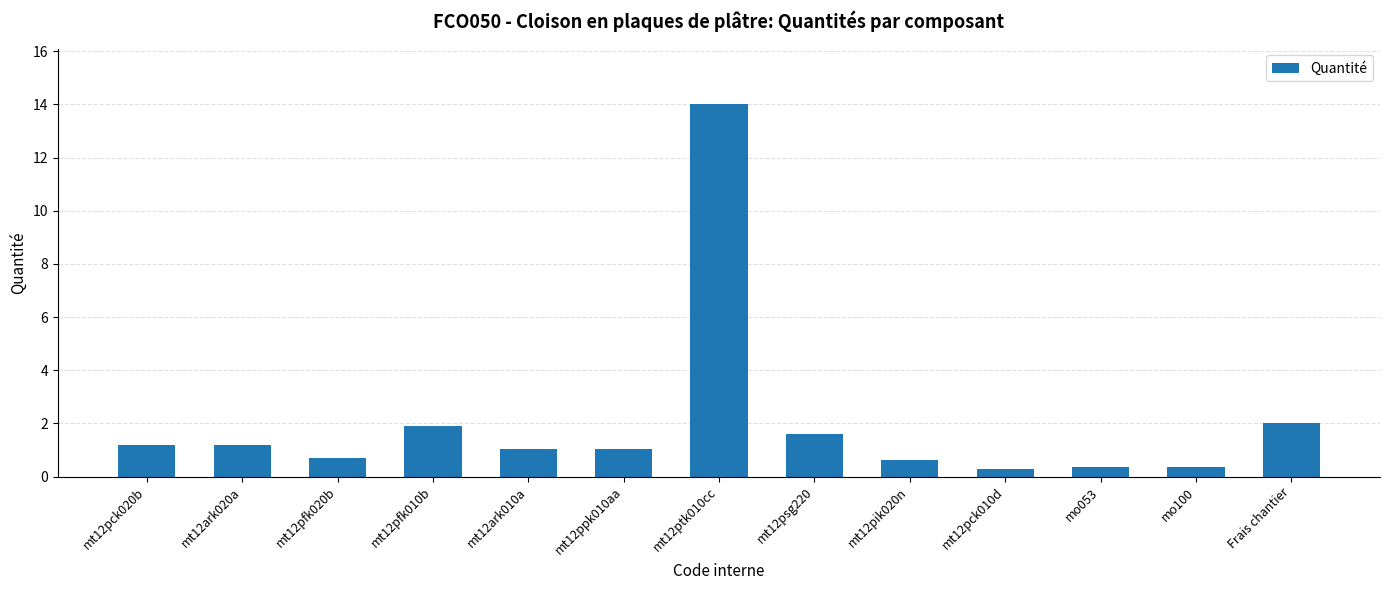

How many data points does each series have?

13